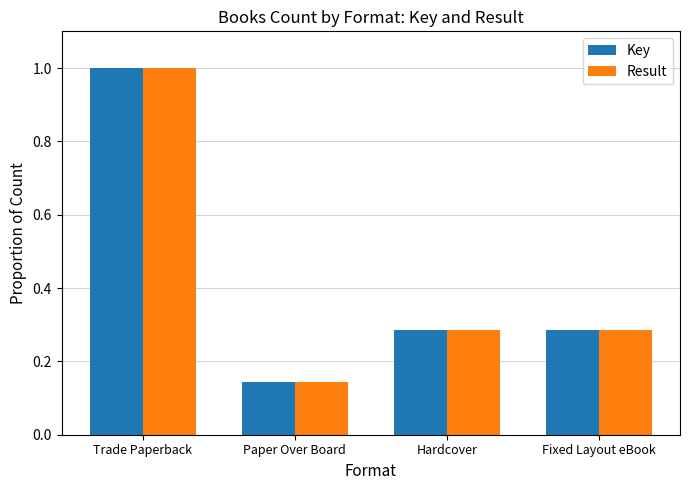

Does the chart contain any negative values?

No